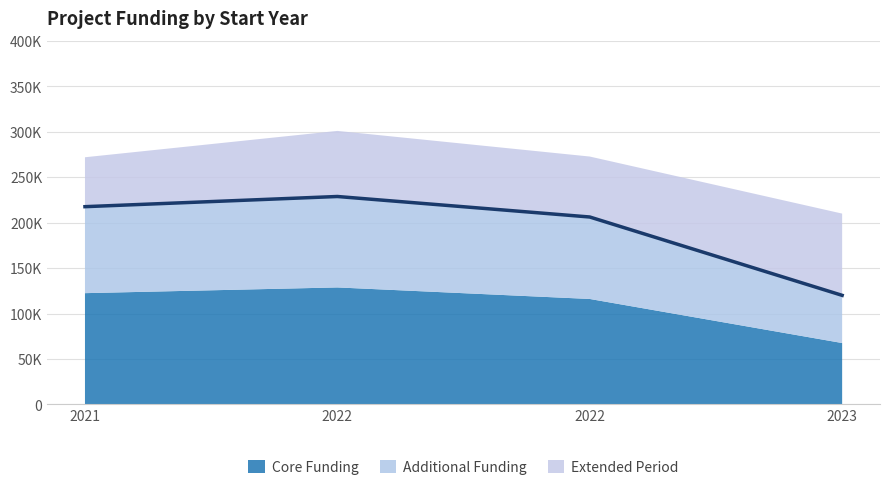

What is the sum of all values?

772698.4